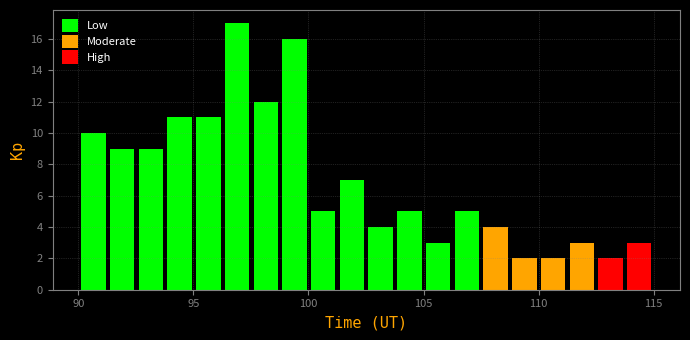

Read against the x-axis, roughly where is the centre of the tallest bar?

97.0